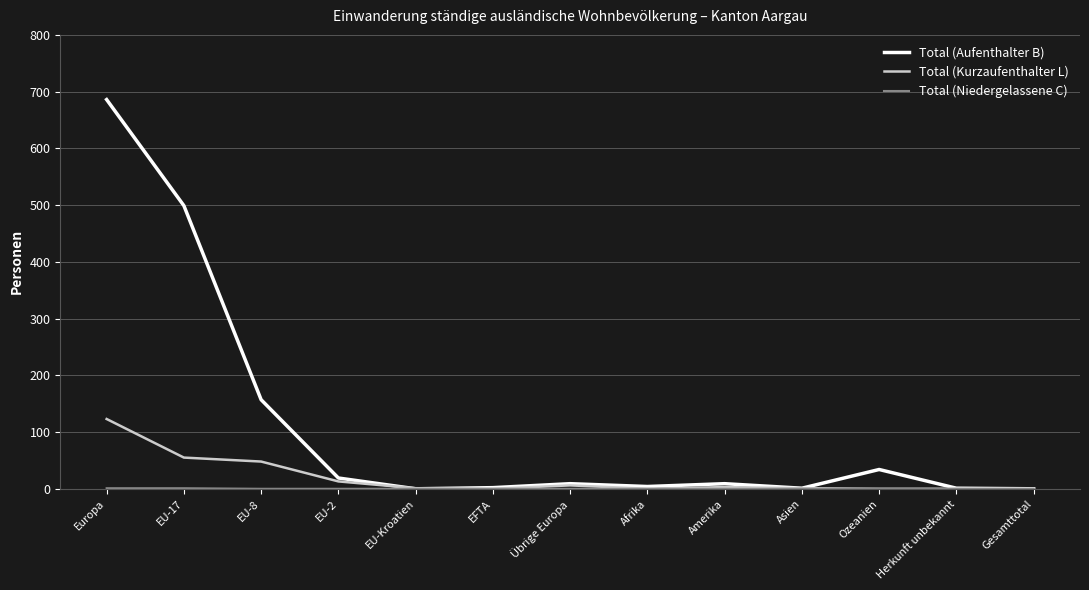

At which category is the sum across all series the highest?

Europa